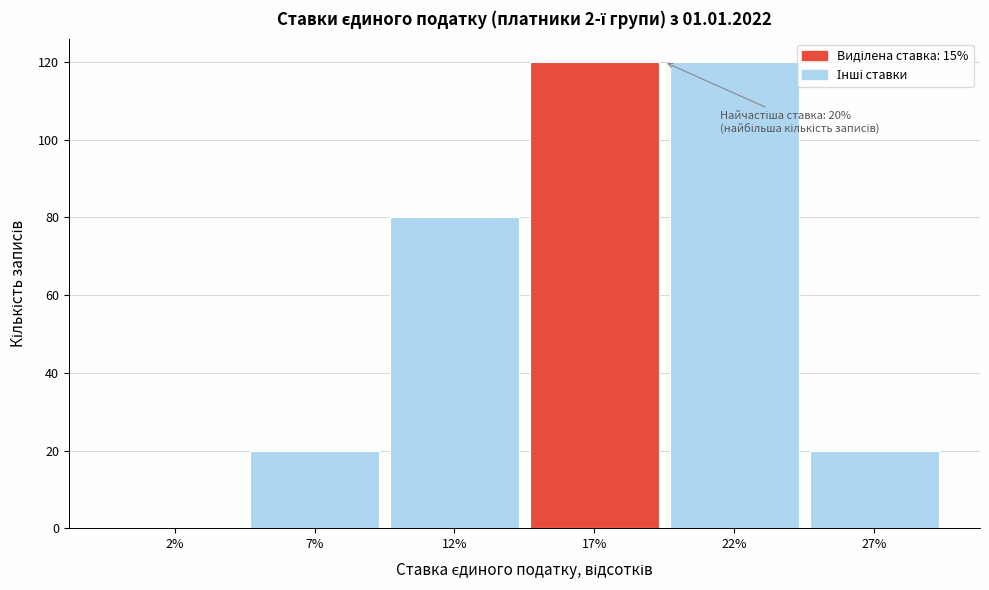

Reading left to right, transcribe all the data shown in this chart.

2%=0	7%=20	12%=80	17%=120	22%=120	27%=20